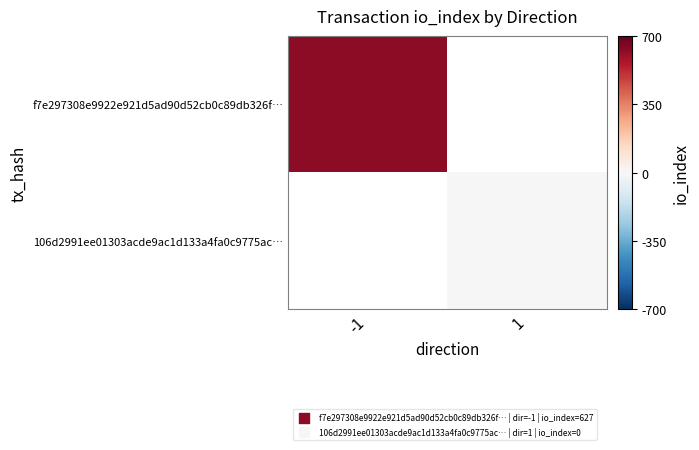

What is the highest value of the f7e297308e9922e921d5ad90d52cb0c89db326f… series?

627.0